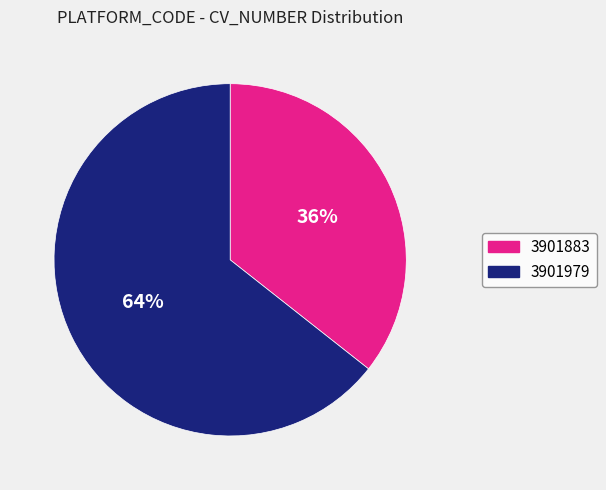

To the nearest percent, what is the average slice percentage?

50%